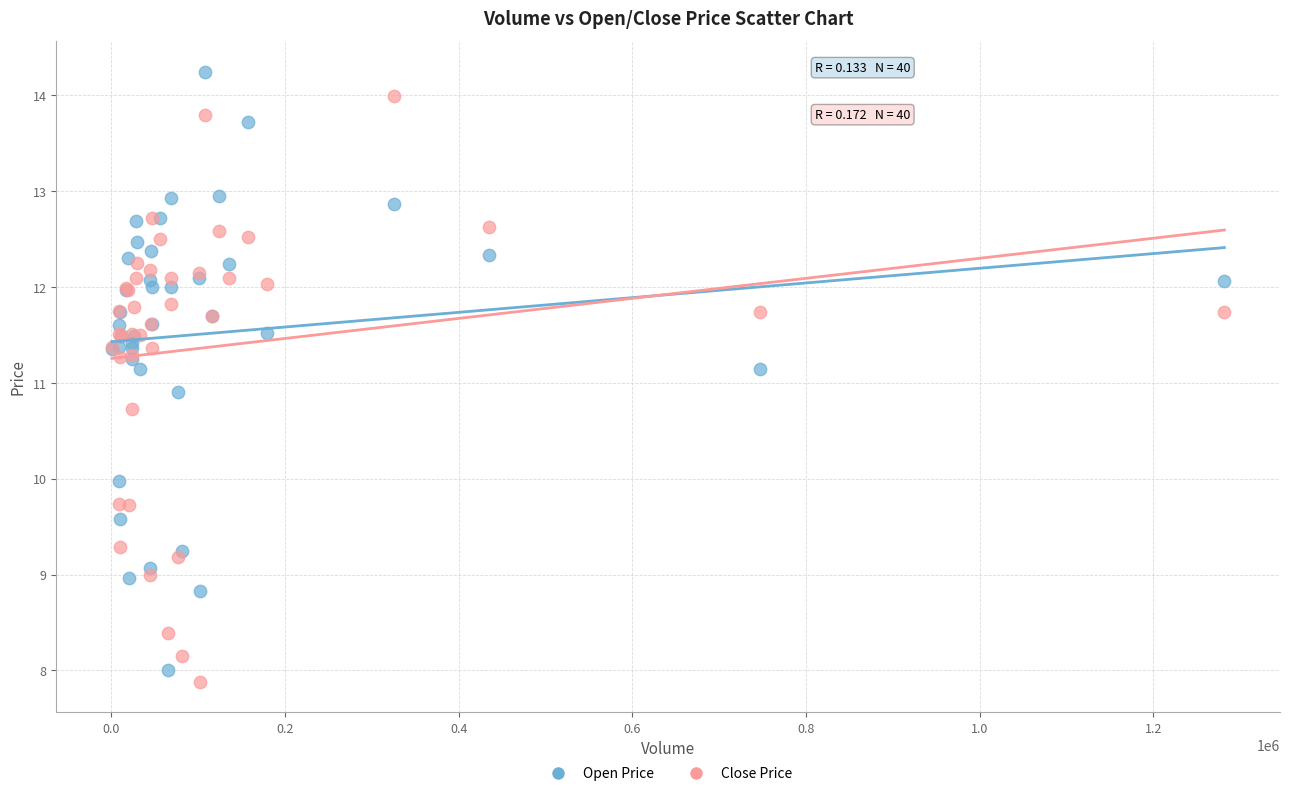

Which series reaches the minimum Y coordinate?

Close Price